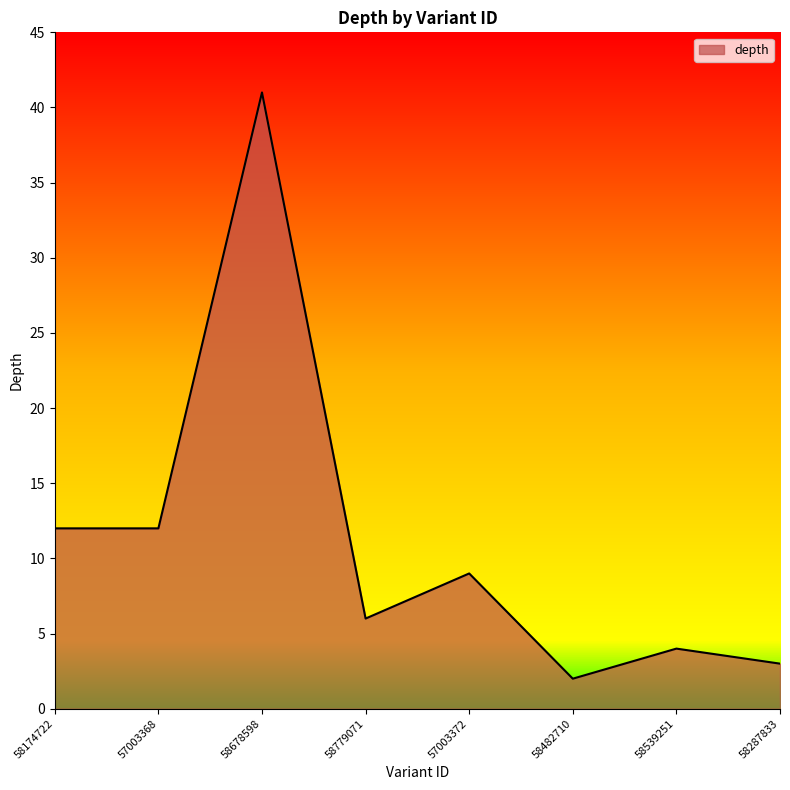

At which category does the data reach its first local peak?

58678598